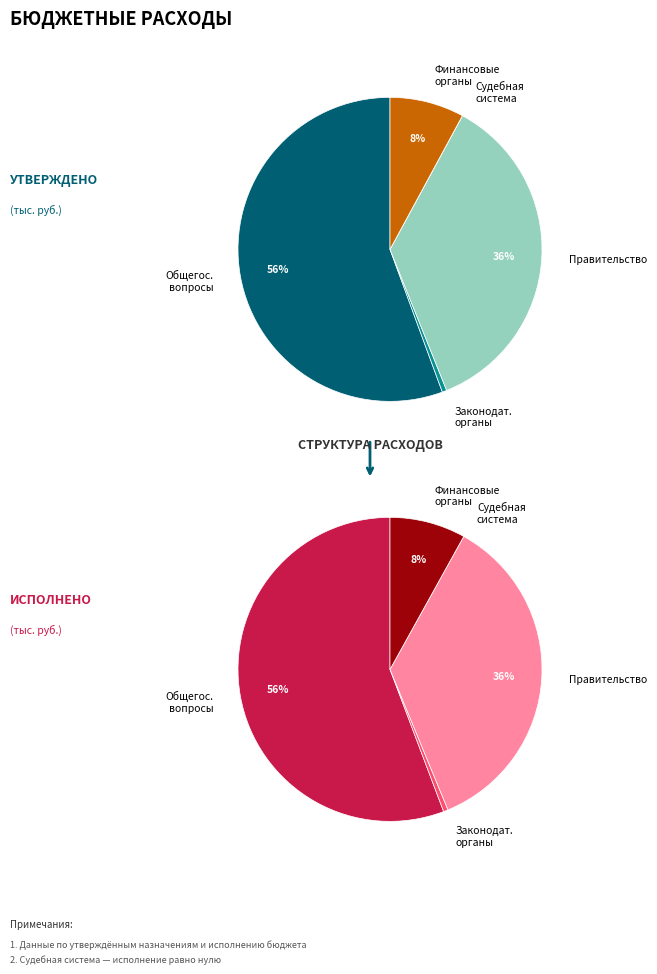

Which has a higher value, Функционирование законодательных органов or ОБЩЕГОСУДАРСТВЕННЫЕ ВОПРОСЫ?

ОБЩЕГОСУДАРСТВЕННЫЕ ВОПРОСЫ